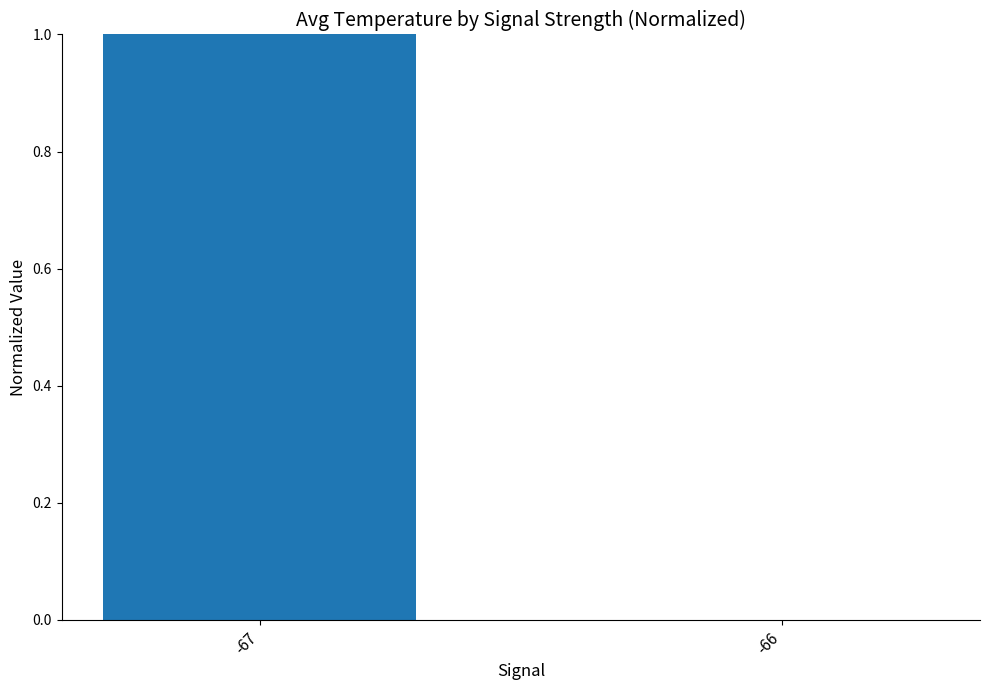

Reading left to right, transcribe all the data shown in this chart.

1	0